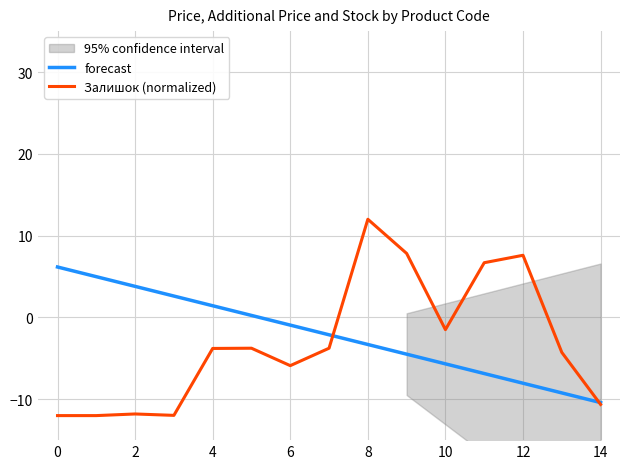

How many lines are shown in the chart?

2